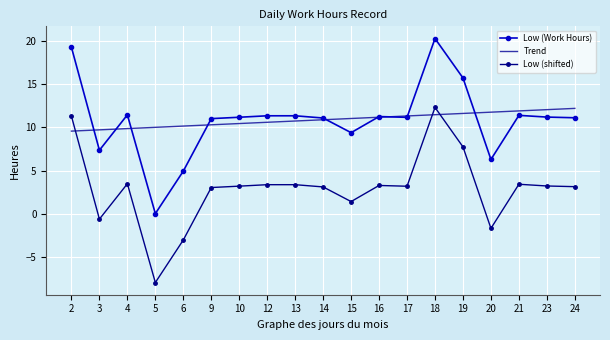

Is the value of Low (Work Hours) at 14 greater than the value of Low (shifted) at 13?

Yes